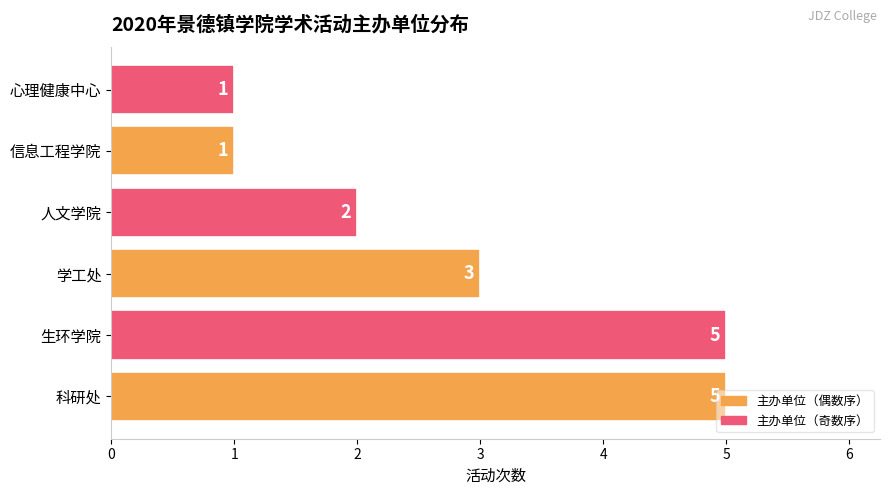

Between 信息工程学院 and 学工处, which is larger?

学工处